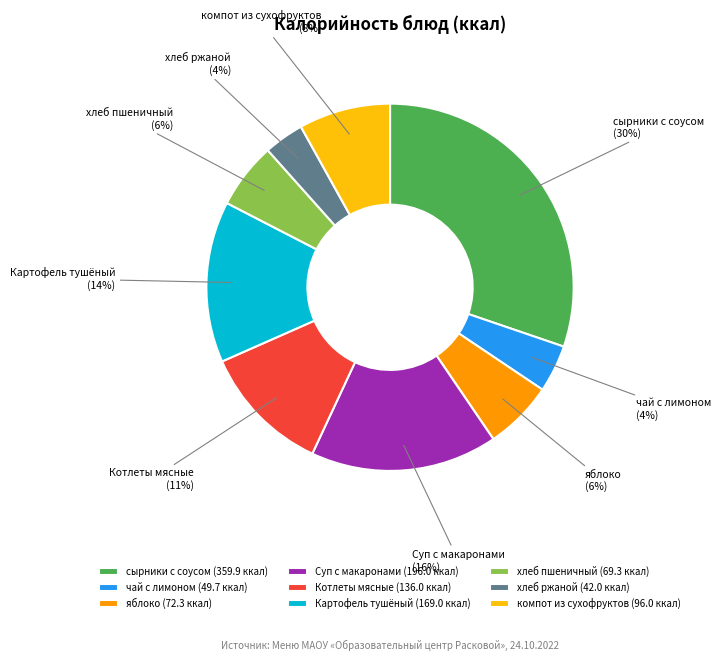

To the nearest percent, what percentage of the pie is Суп с макаронами (196.0 ккал)?

16%